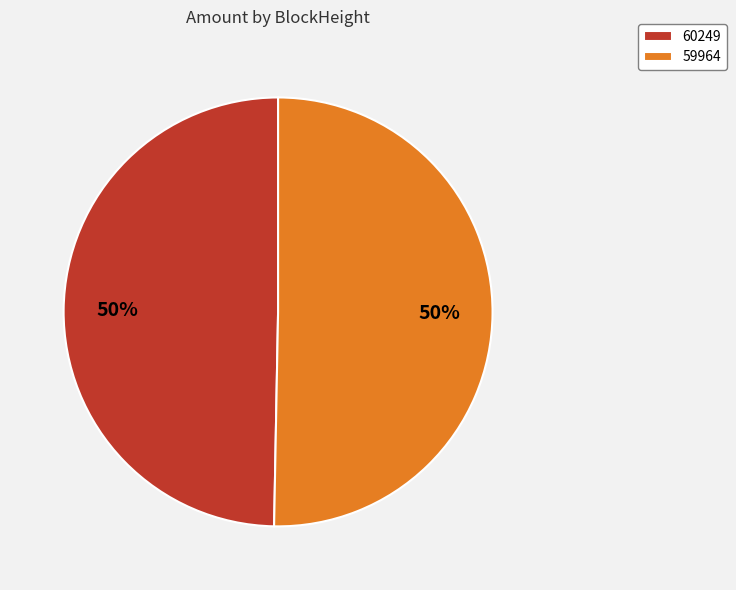

Is the sum of 60249 and 59964 greater than half?

Yes